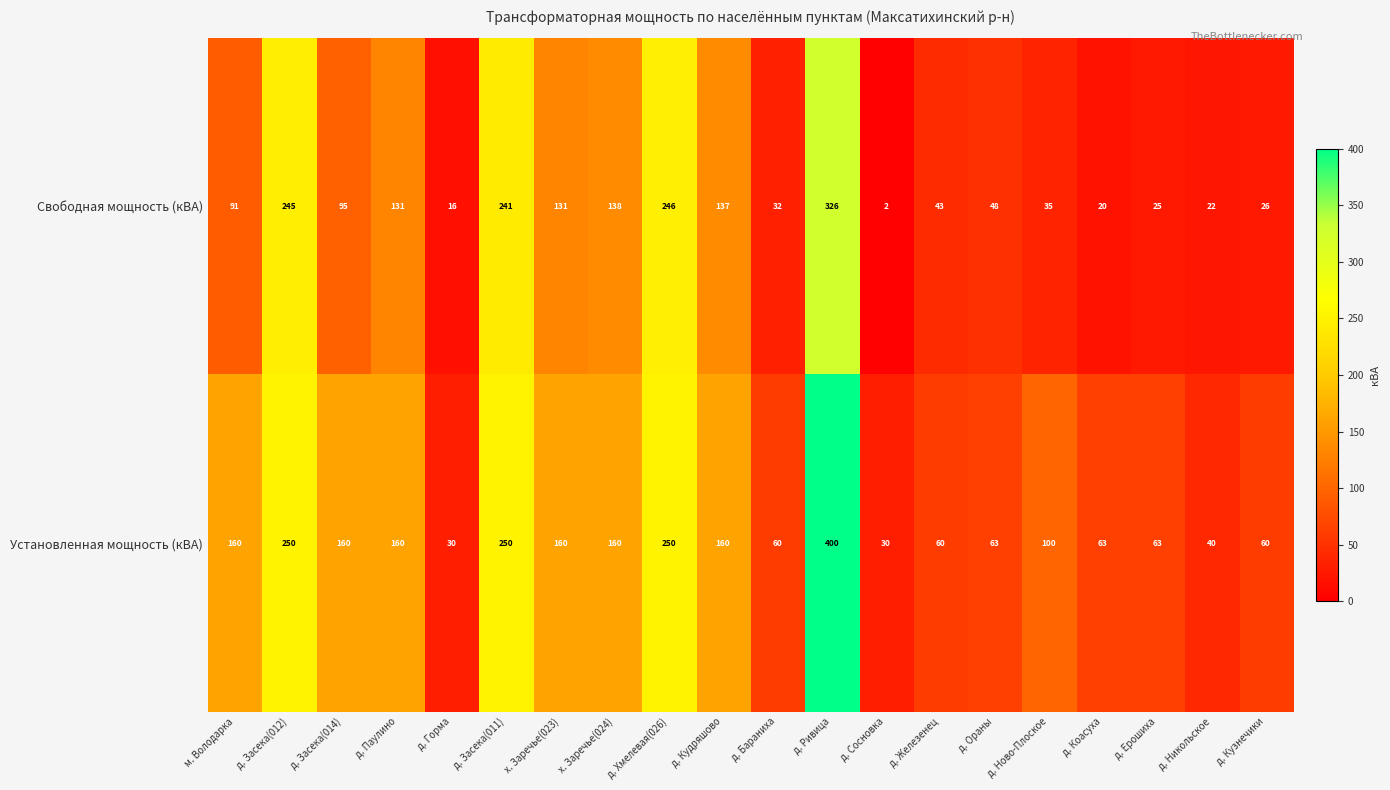

At which category is the sum across all series the highest?

д. Ривица